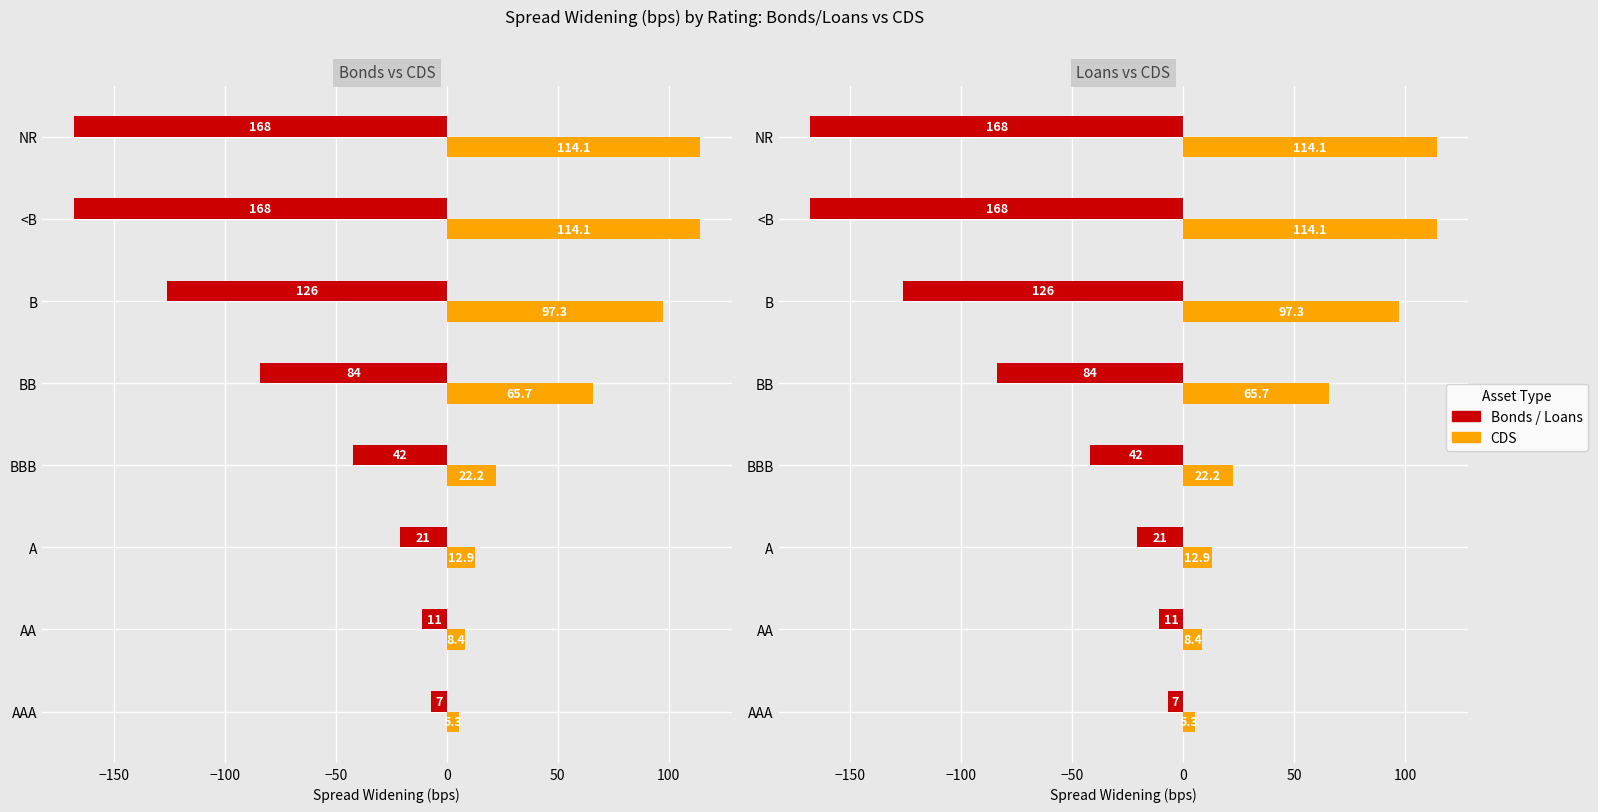

Reading left to right, what are all the values shown in this chart?

Bonds: -7.0	-11.0	-21.0	-42.0	-84.0	-126.0	-168.0	-168.0
CDS: 5.3	8.4	12.9	22.2	65.7	97.3	114.1	114.1
Loans: -7.0	-11.0	-21.0	-42.0	-84.0	-126.0	-168.0	-168.0